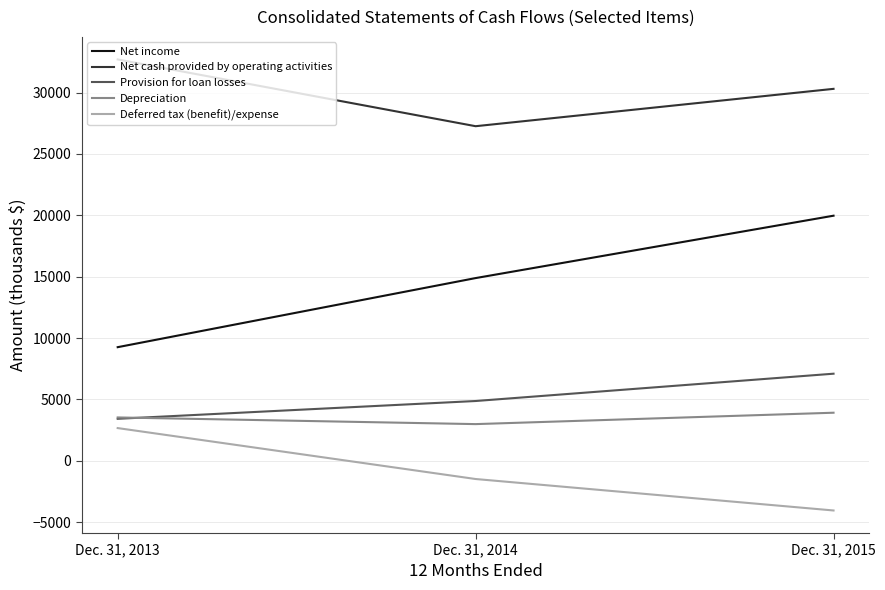

Reading right to left, what are all the values shown in this chart?

Net income: 19972	14890	9261
Net cash provided by operating activities: 30306	27263	32702
Provision for loan losses: 7100	4875	3425
Depreciation: 3921	2993	3536
Deferred tax (benefit)/expense: -4043	-1480	2670